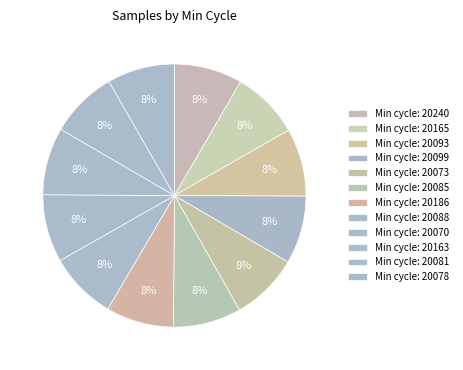

To the nearest percent, what is the average slice percentage?

8%